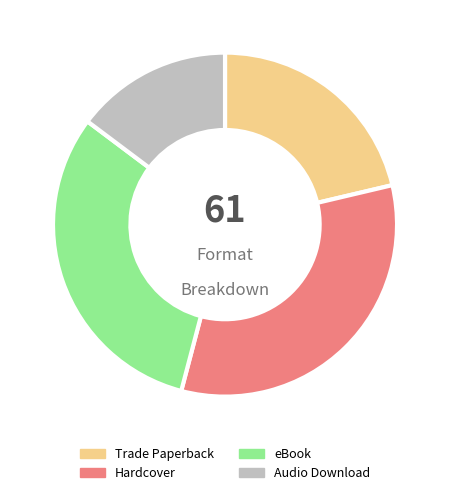

Which category has the smallest portion of the pie?

Audio Download